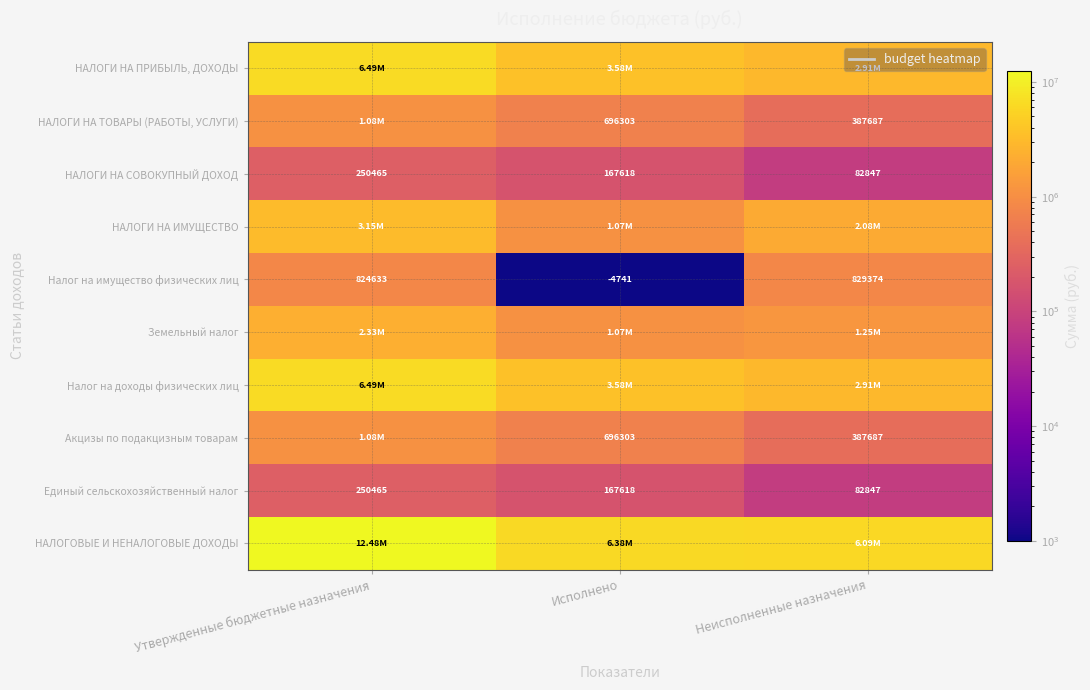

At which label is НАЛОГИ НА СОВОКУПНЫЙ ДОХОД closest to 166656?

Исполнено